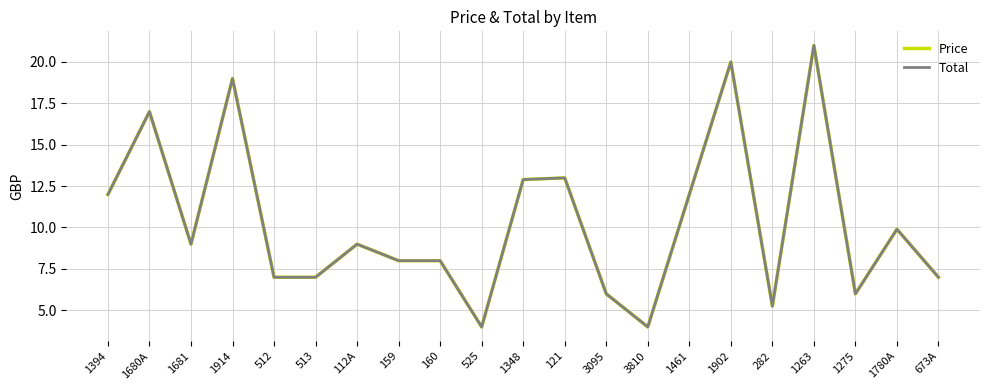

At which category does Total reach its first local peak?

1680A